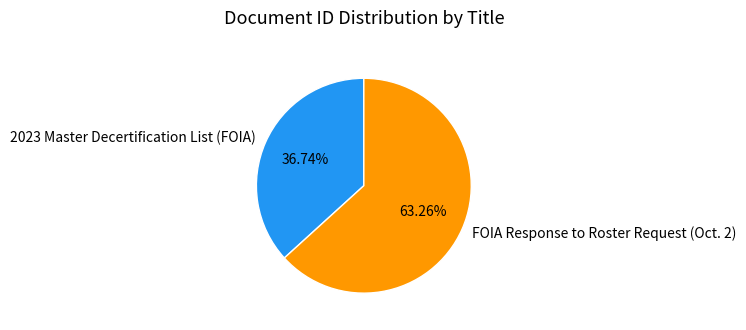

To the nearest percent, what is the average slice percentage?

50%